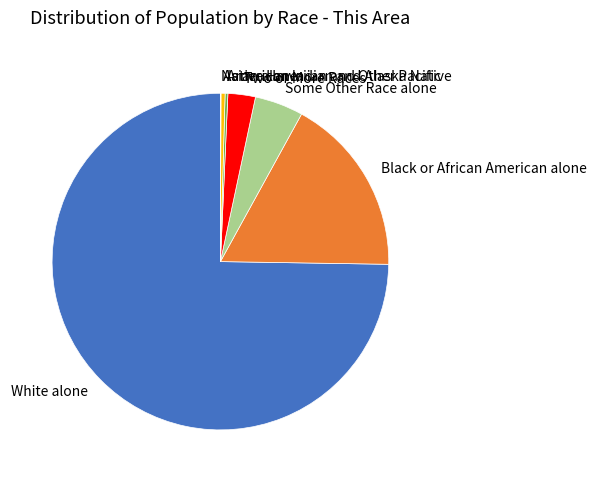

Does any single category account for the majority?

Yes